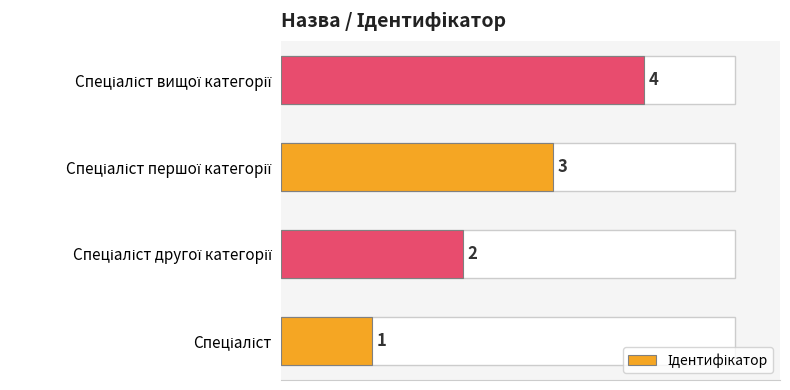

What is the difference between the maximum and minimum values?

3